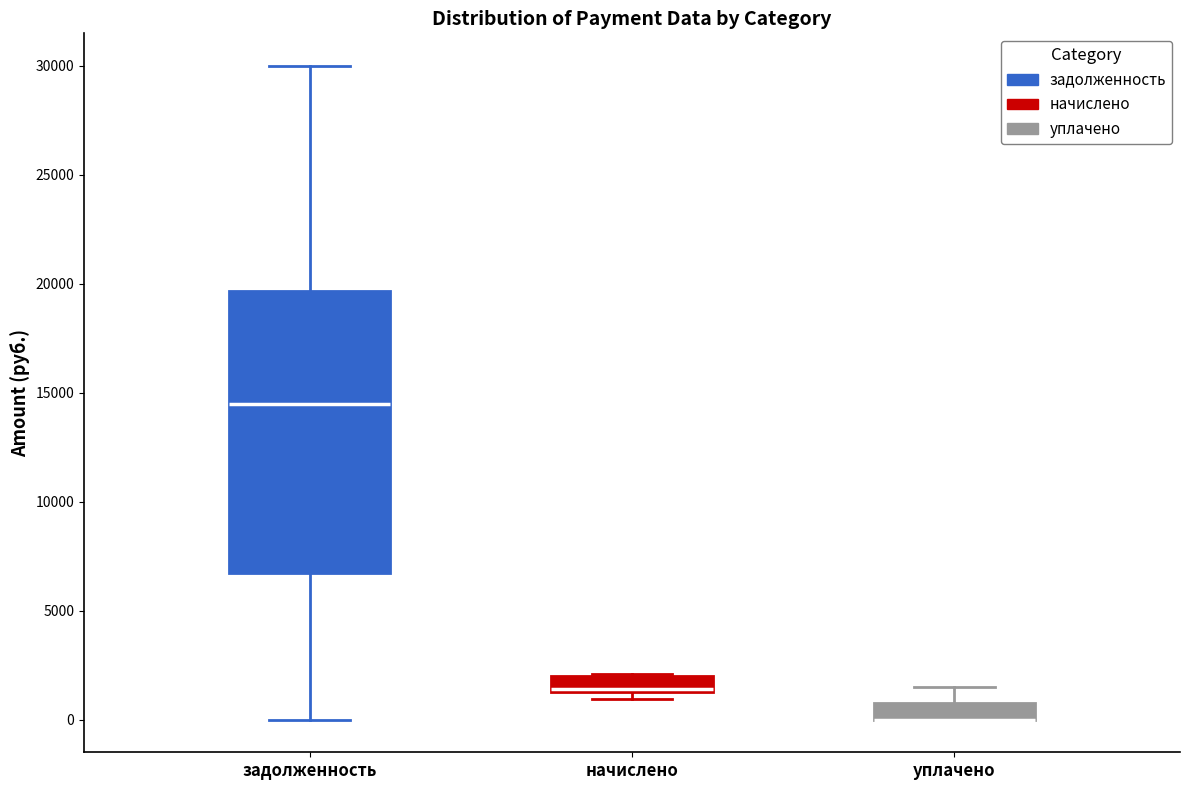

Where is the lower edge of the box for начислено on the y-axis? The values are not printed on the chart, so give them approximately, as read against the axis.

1500